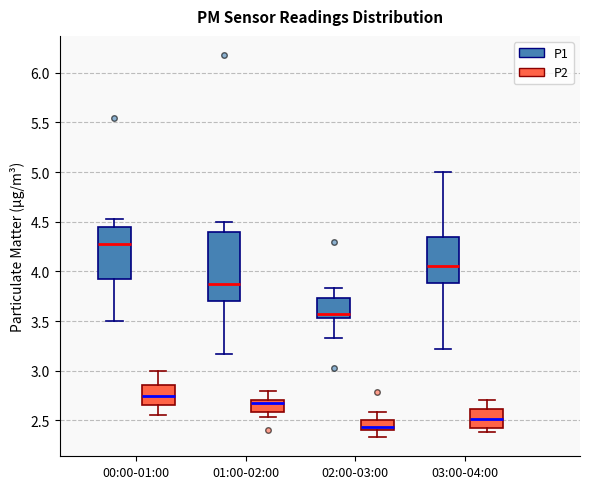

Which box is the tallest, from its lower edge to its upper edge?

01:00-02:00 (P1)